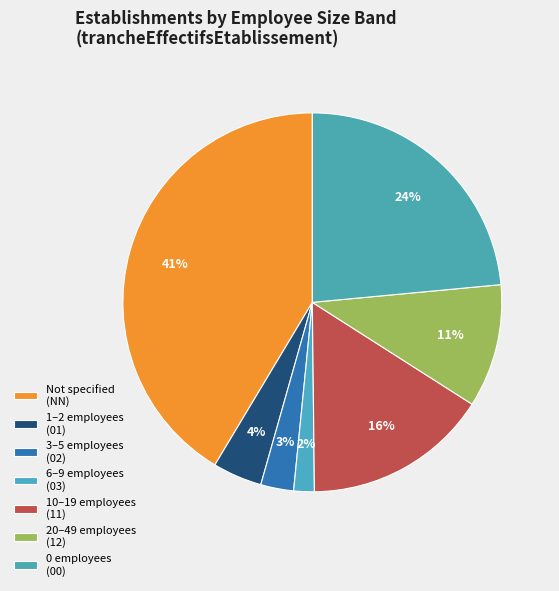

Which slice is the largest?

NN